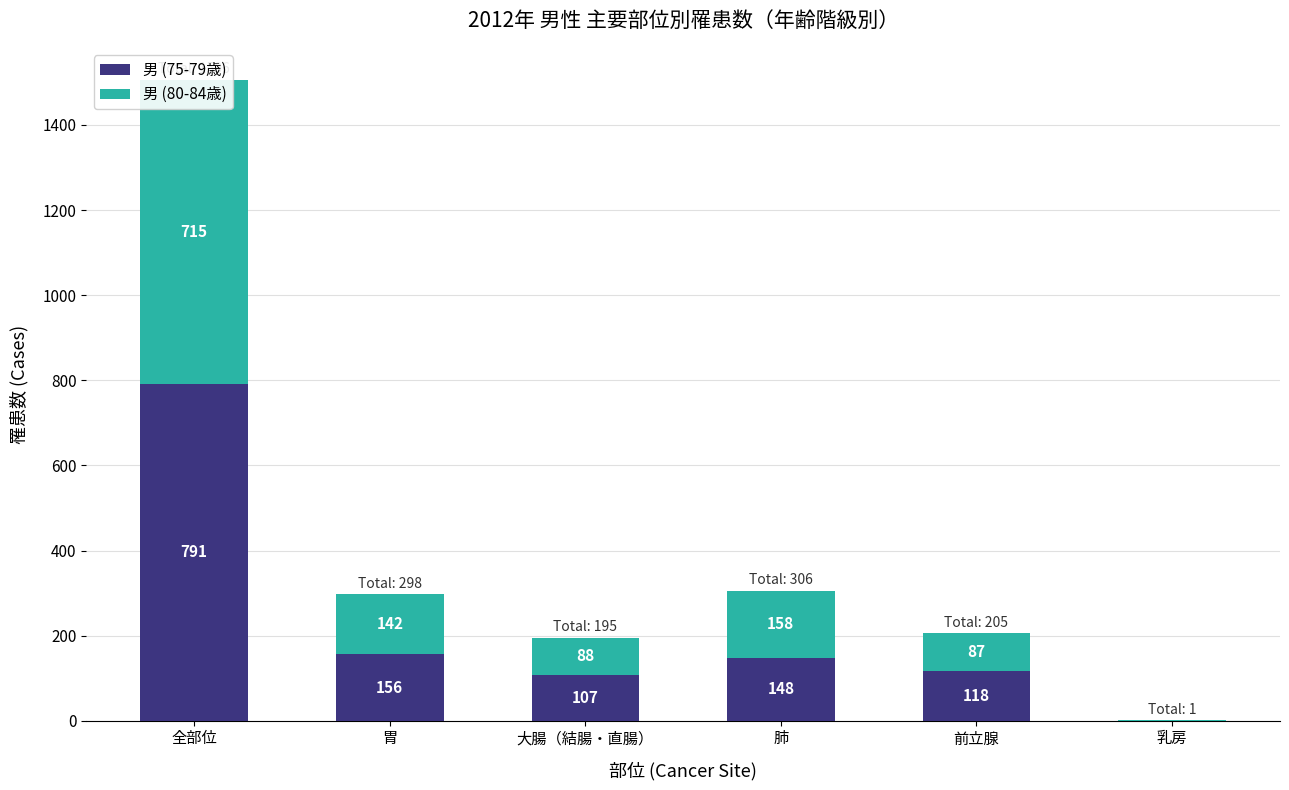

Reading right to left, transcribe all the data shown in this chart.

男 (75-79歳): 0	118	148	107	156	791
男 (80-84歳): 1	87	158	88	142	715